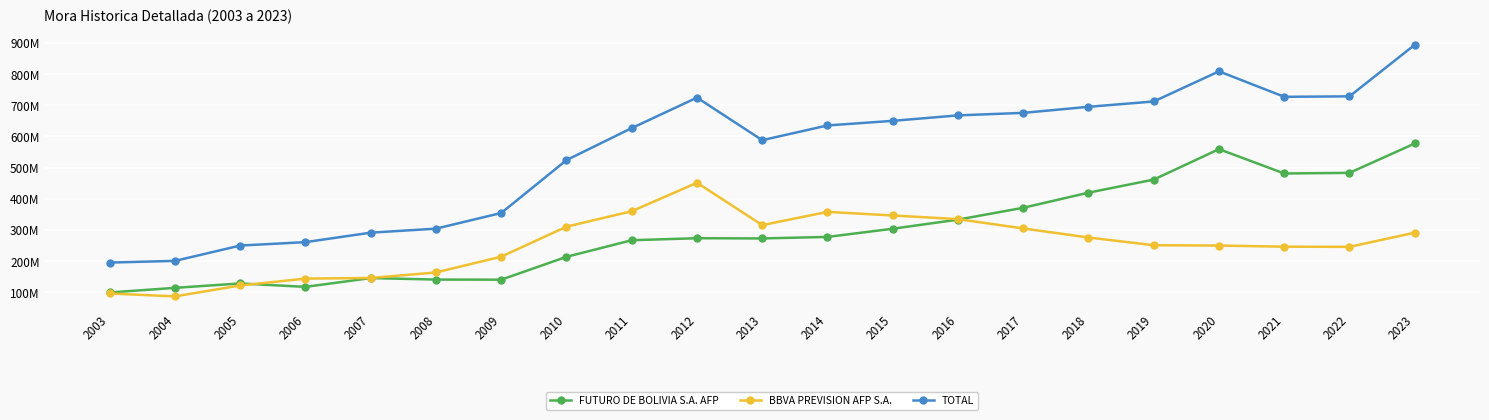

At which category does TOTAL reach its first local peak?

2012